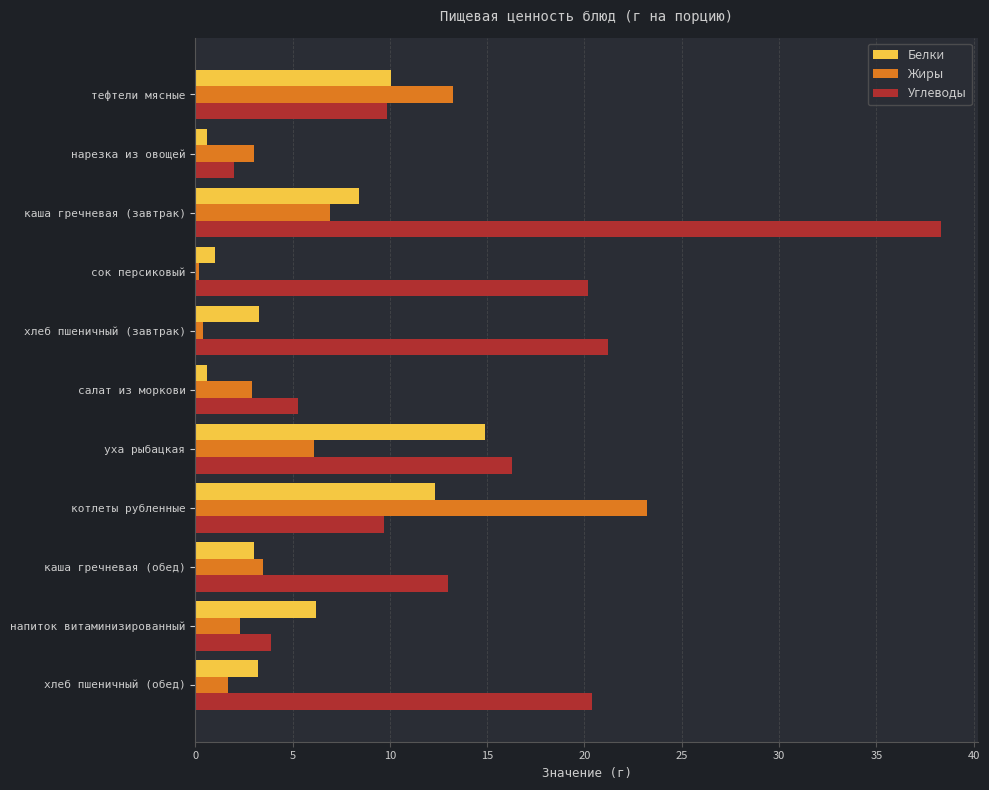

At which label does Жиры reach its peak?

котлеты рубленные